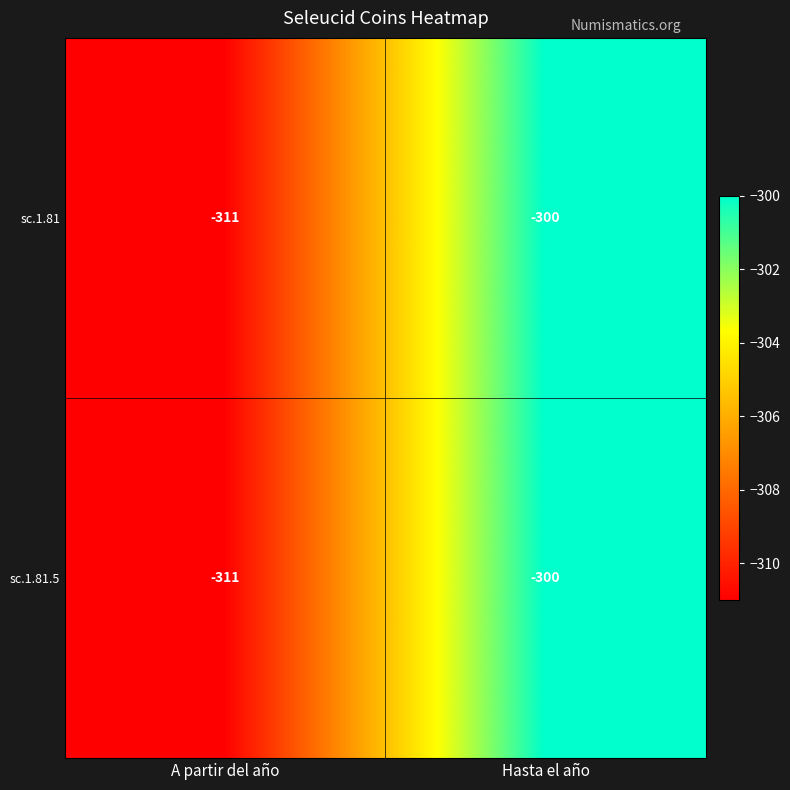

At which category is the sum across all series the highest?

Hasta el año